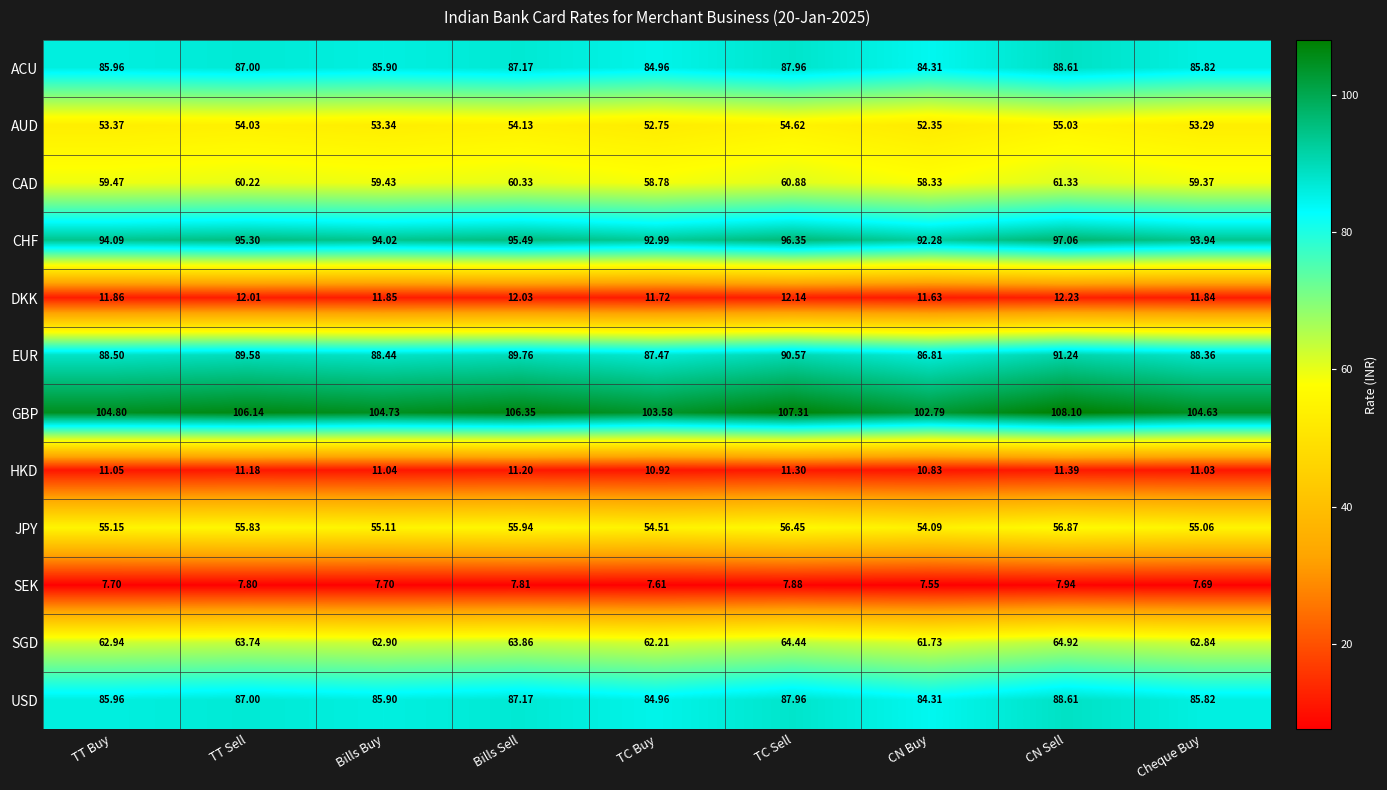

Which series has the largest total across all categories?

GBP